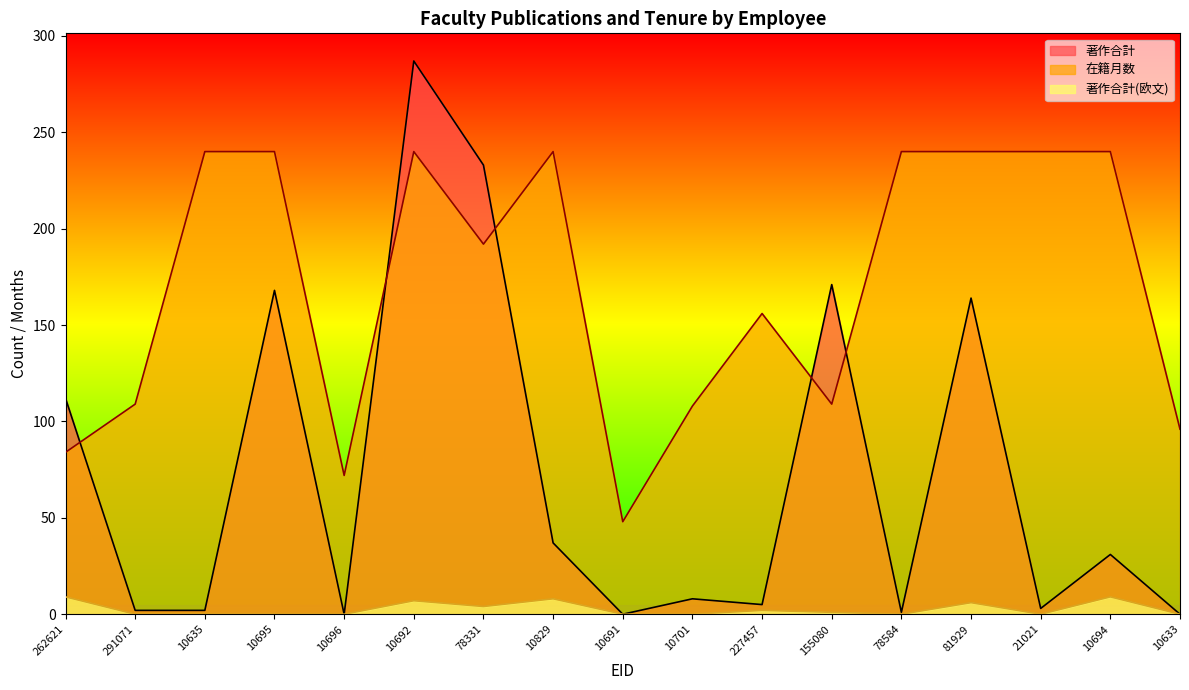

Between 10696 and 10633, which is larger?

10696